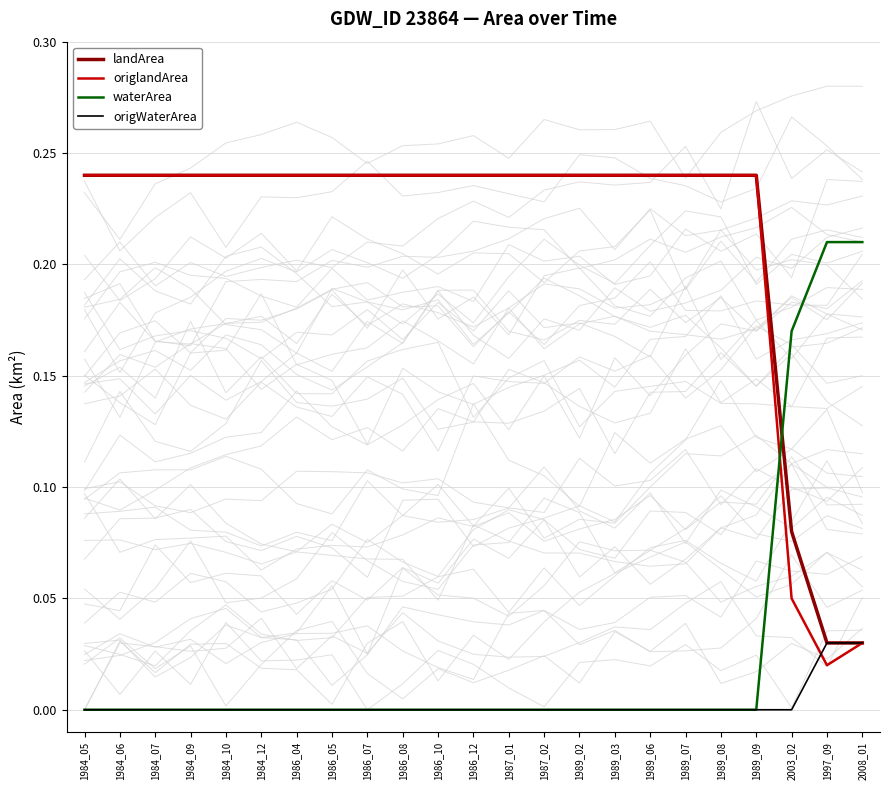

Which series has the largest total across all categories?

landArea